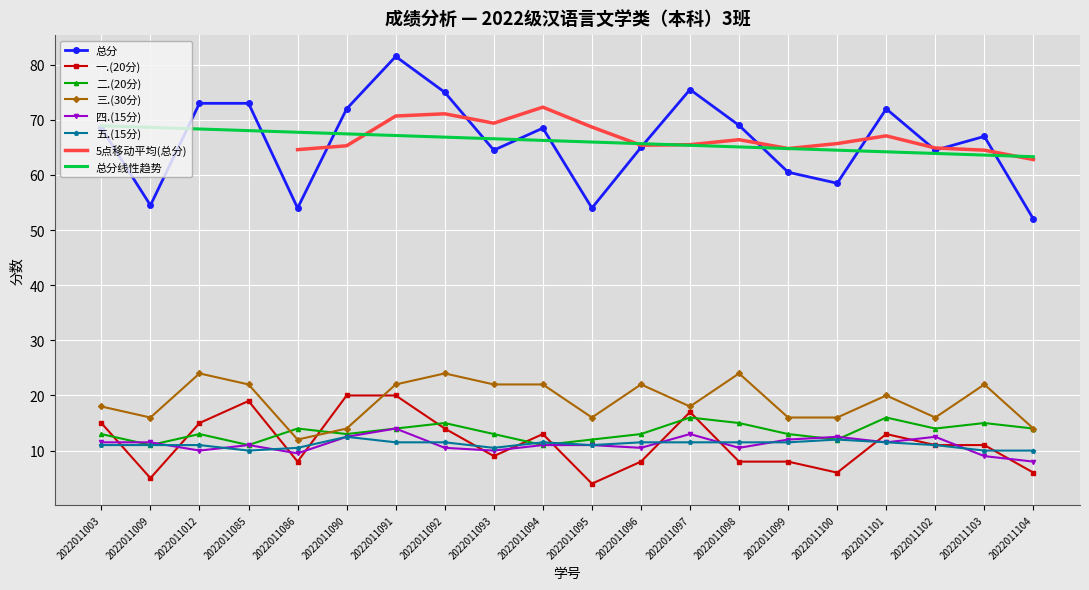

True or false: 四.(15分) has a value of 9.0 at 2022011103.

True